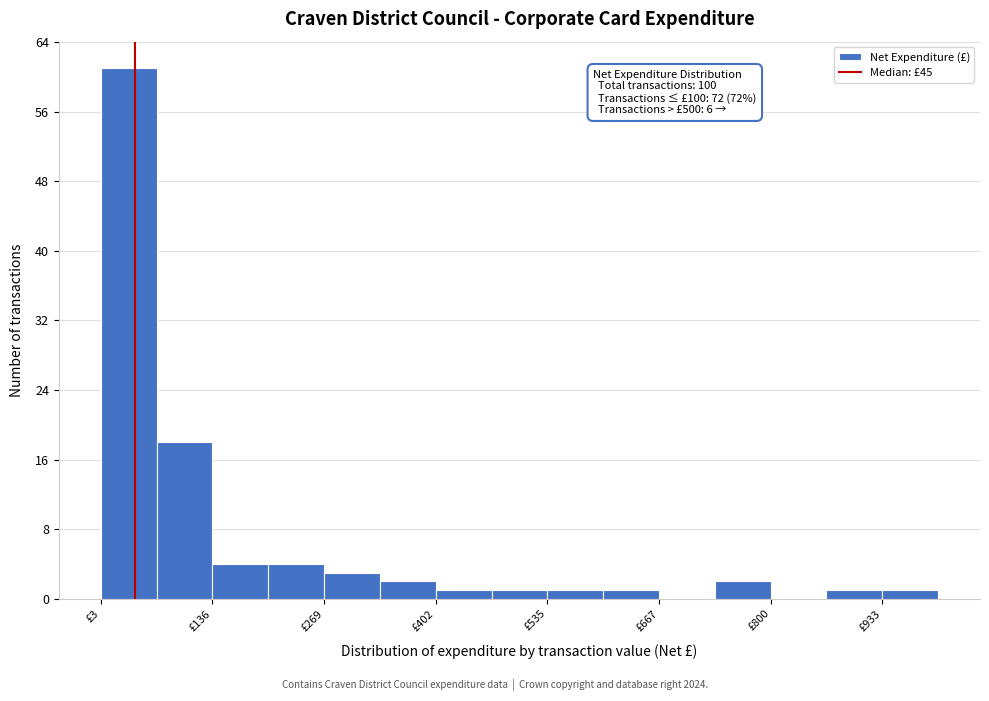

Read against the x-axis, roughly where is the centre of the tallest bar?

40